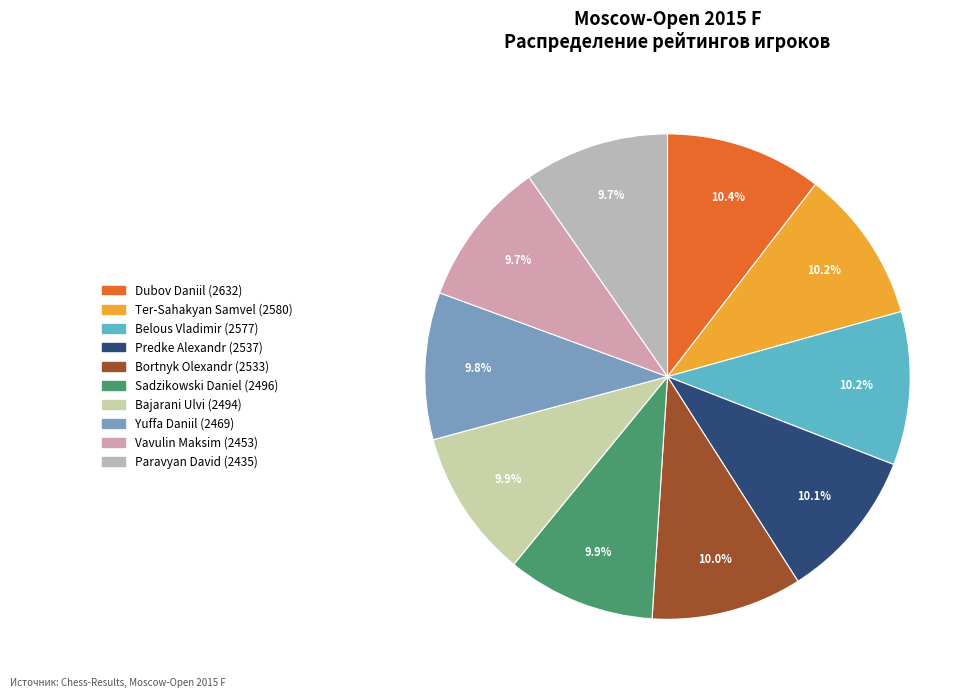

To the nearest percent, what is the difference between the largest and smallest slice percentages?

1%